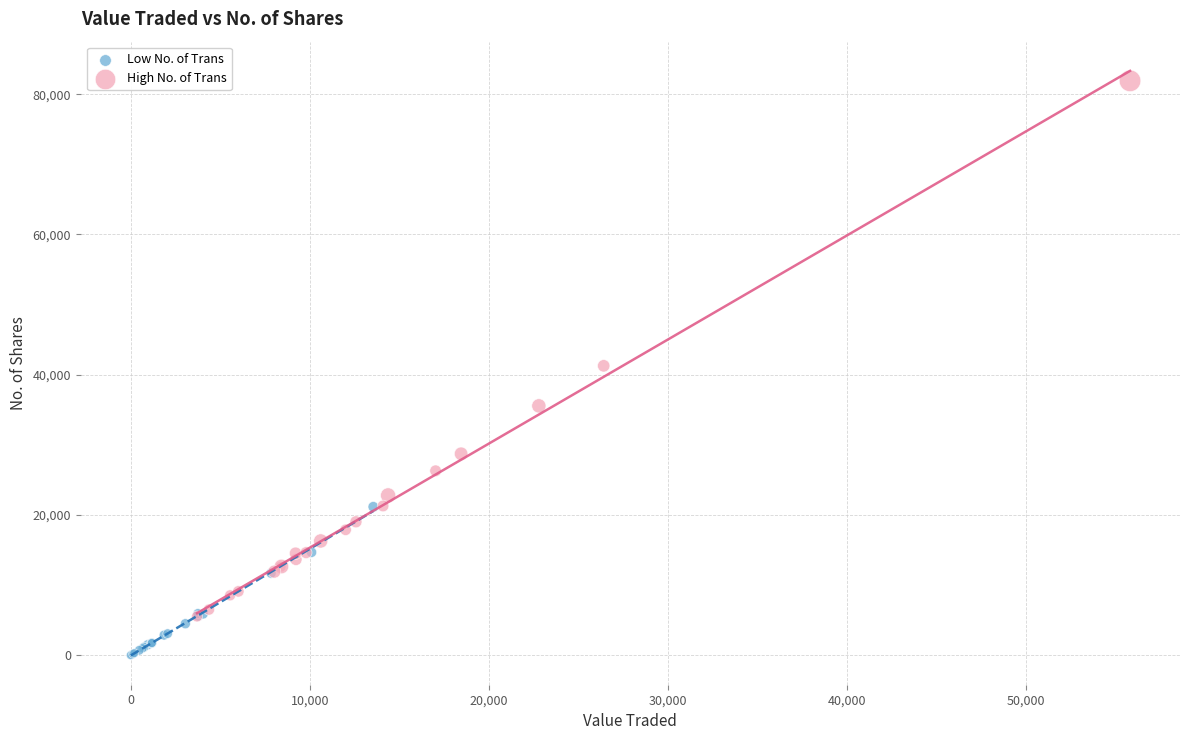

Which series reaches the minimum Y coordinate?

Low No. of Trans